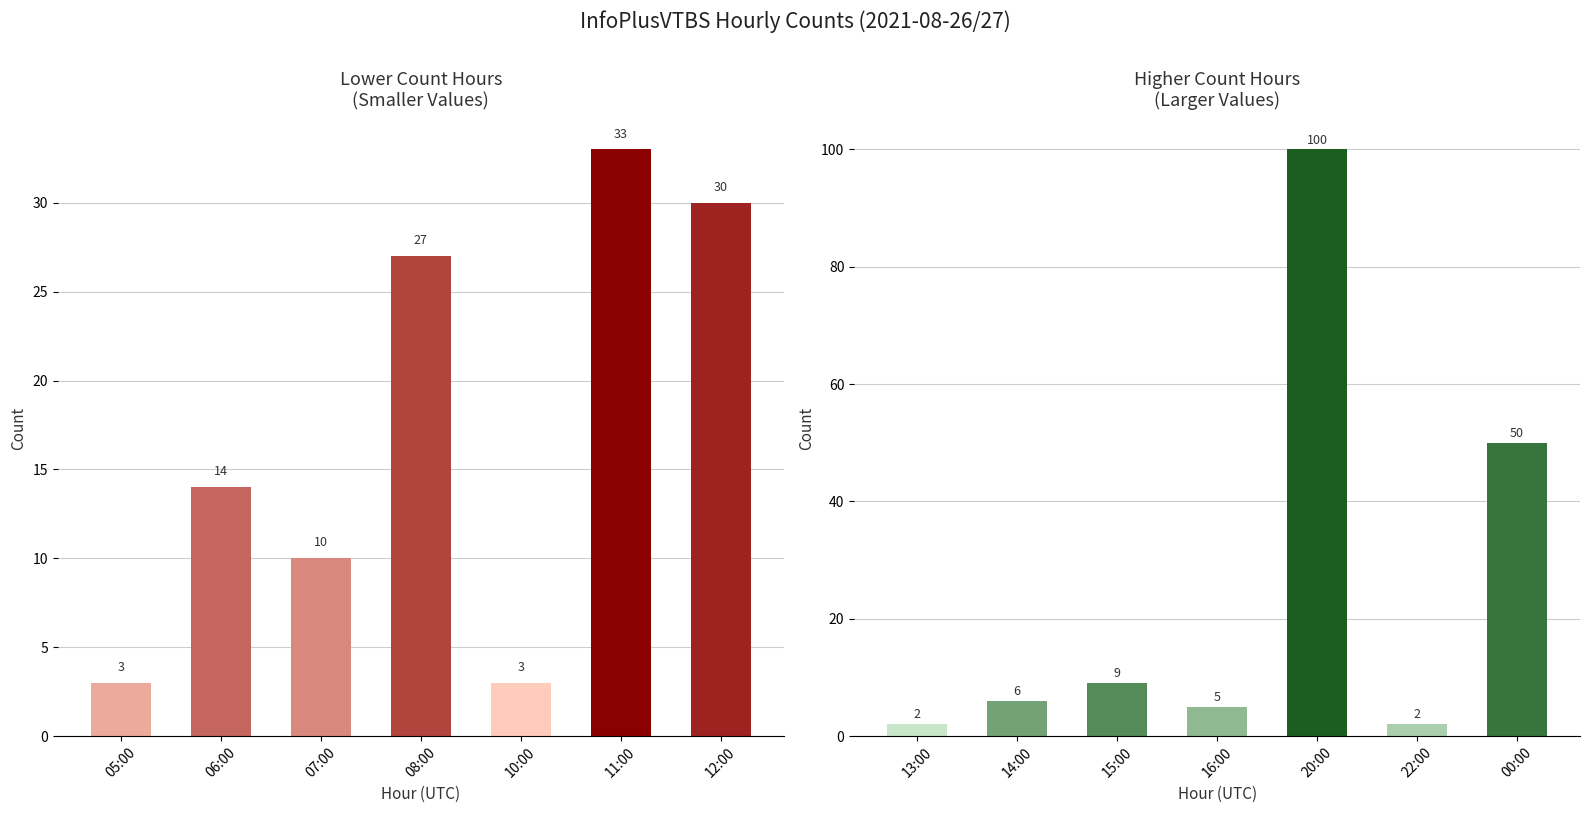

The col_3 (high hours) series shows 0 at 13:00. True or false?

False